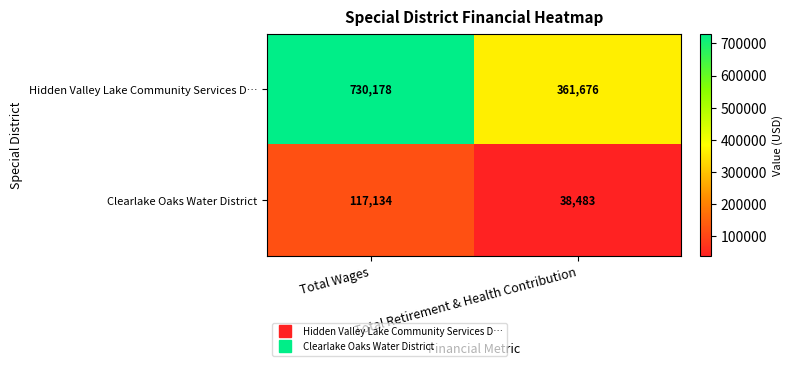

At which label is Clearlake Oaks Water District closest to 77808?

Total Retirement & Health Contribution